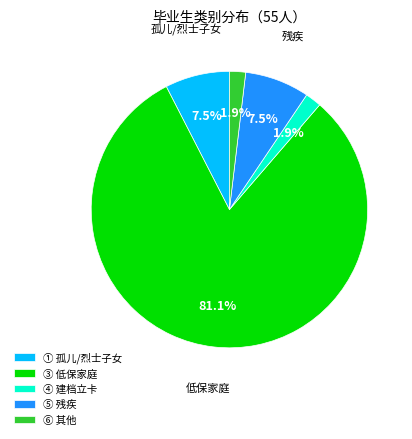

Between ④ 建档立卡 and ① 孤儿/烈士子女, which is larger?

① 孤儿/烈士子女